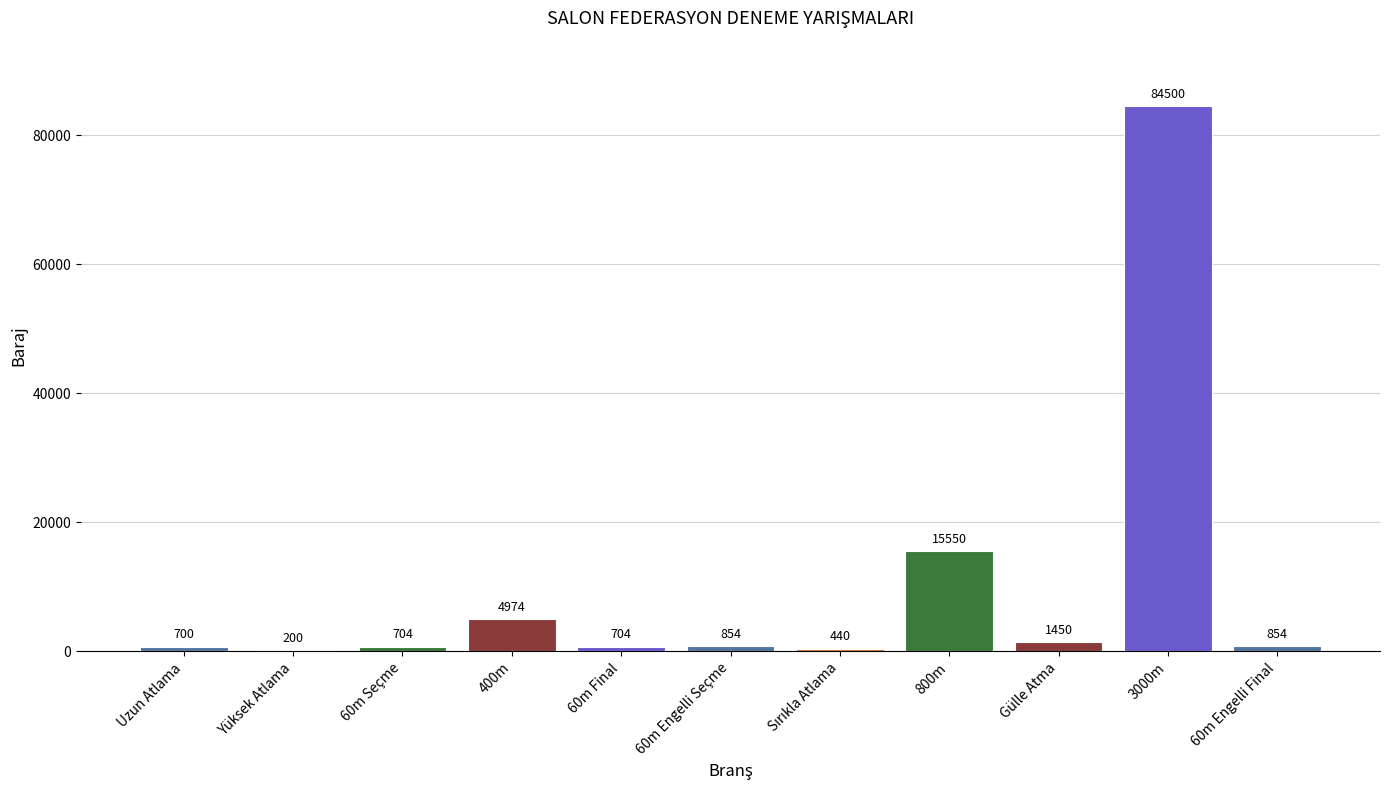

Where is the data nearest to the value 42350?

800m